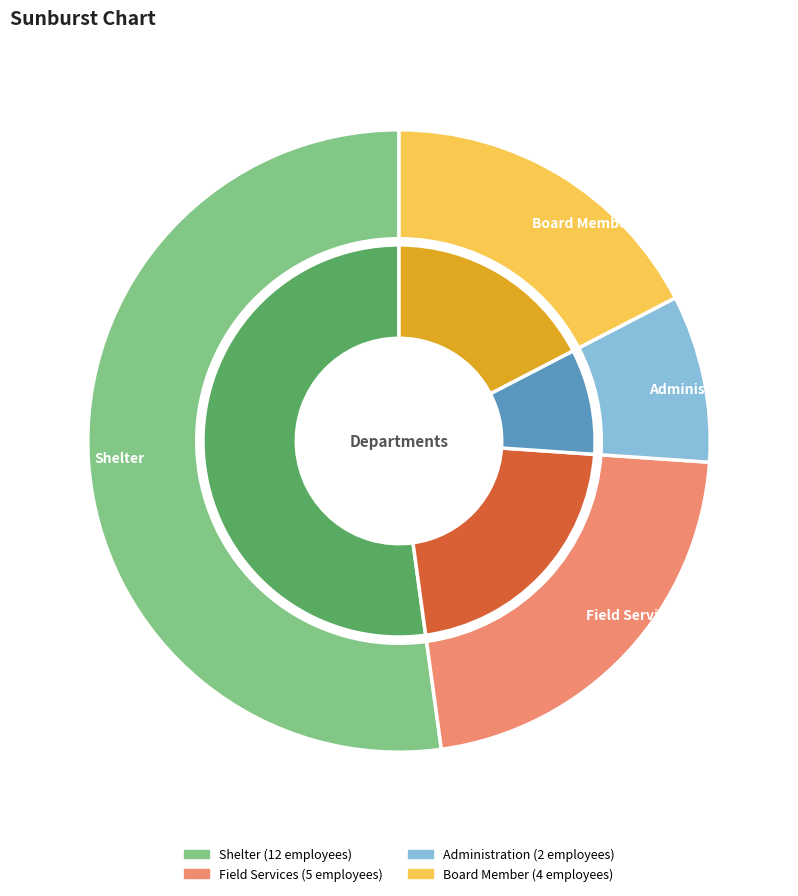

To the nearest percent, what is the average slice percentage?

25%